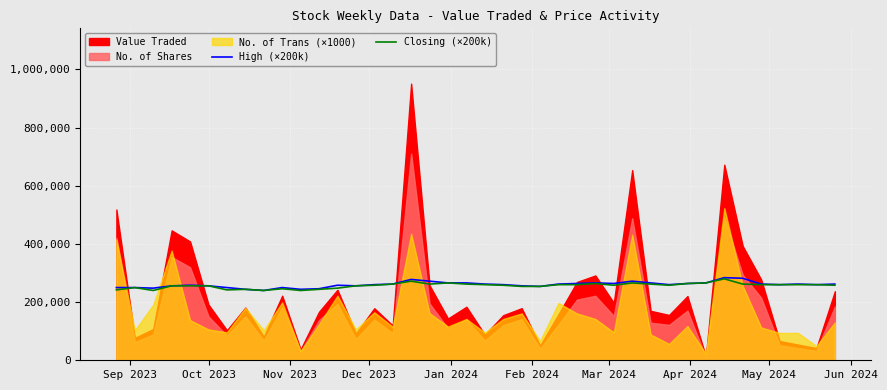

In Closing (×200k), how many points are lower than both neighbors (excluding endpoints)?

7